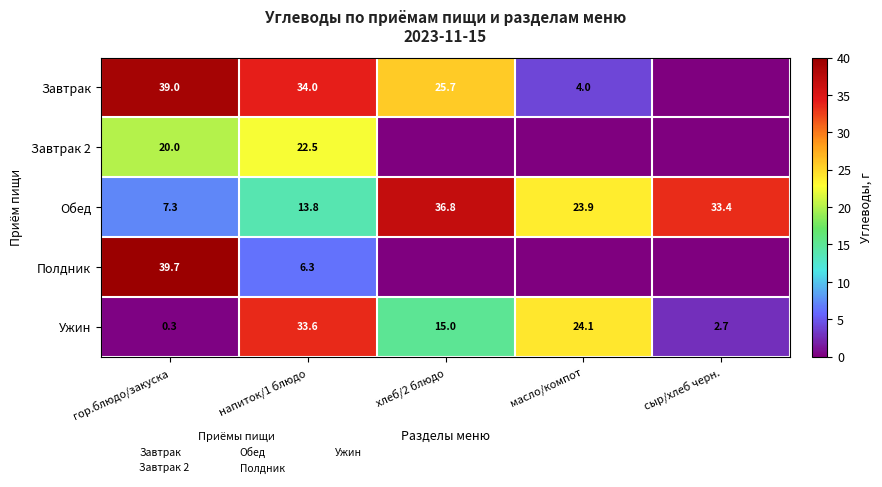

Rank the series at хлеб/2 блюдо from highest to lowest value.

Обед, Завтрак, Ужин, Завтрак 2, Полдник